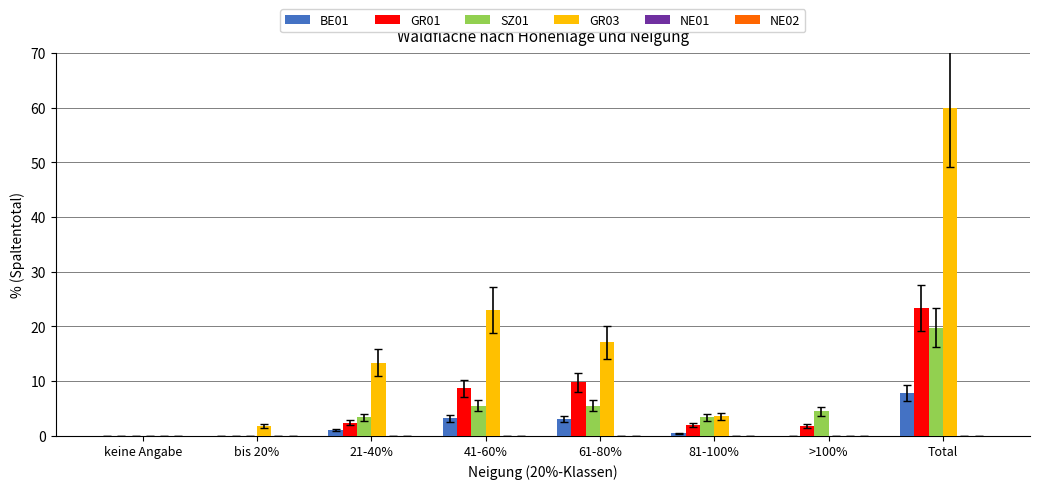

Is the value of GR01 at 81-100% greater than the value of SZ01 at keine Angabe?

Yes